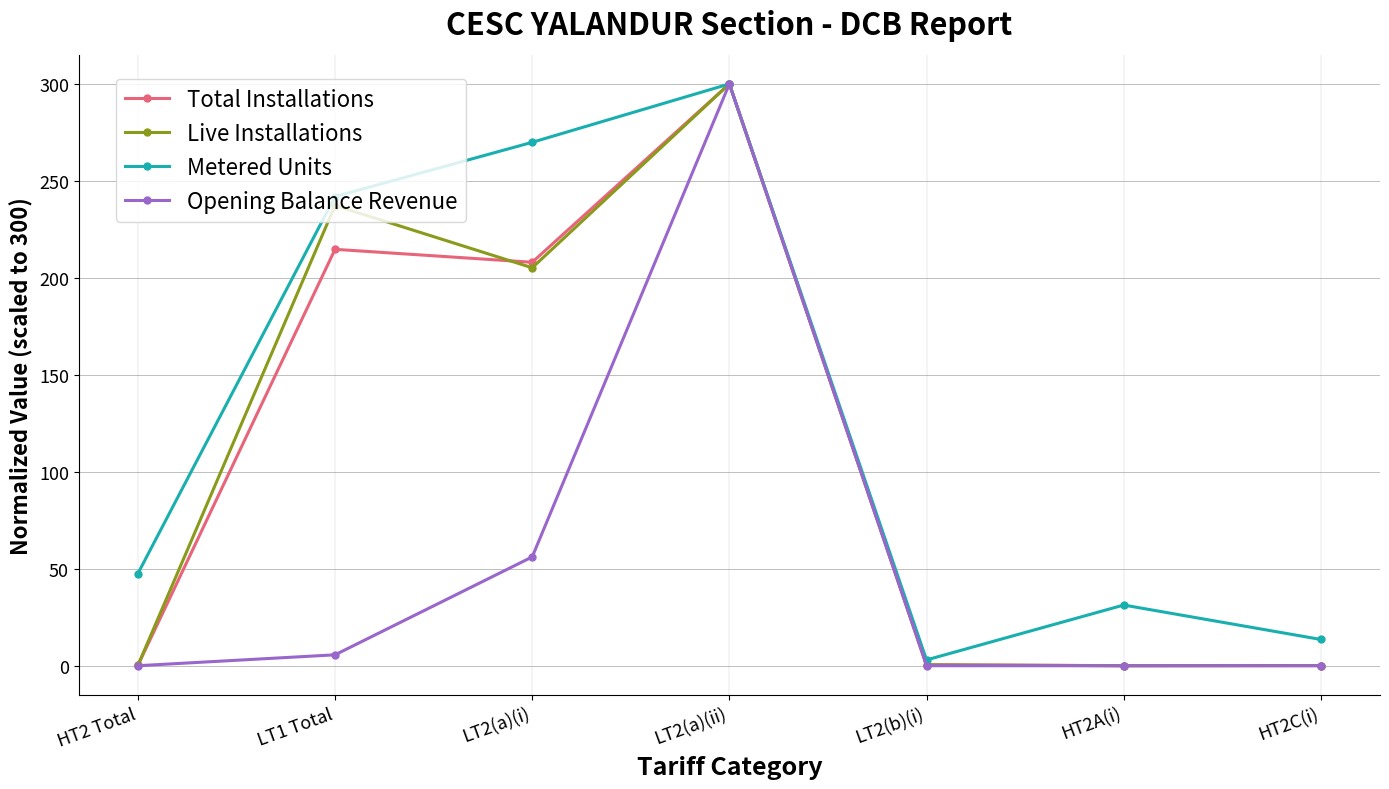

True or false: Live Installations has a value of 0.2 at HT2 Total.

True